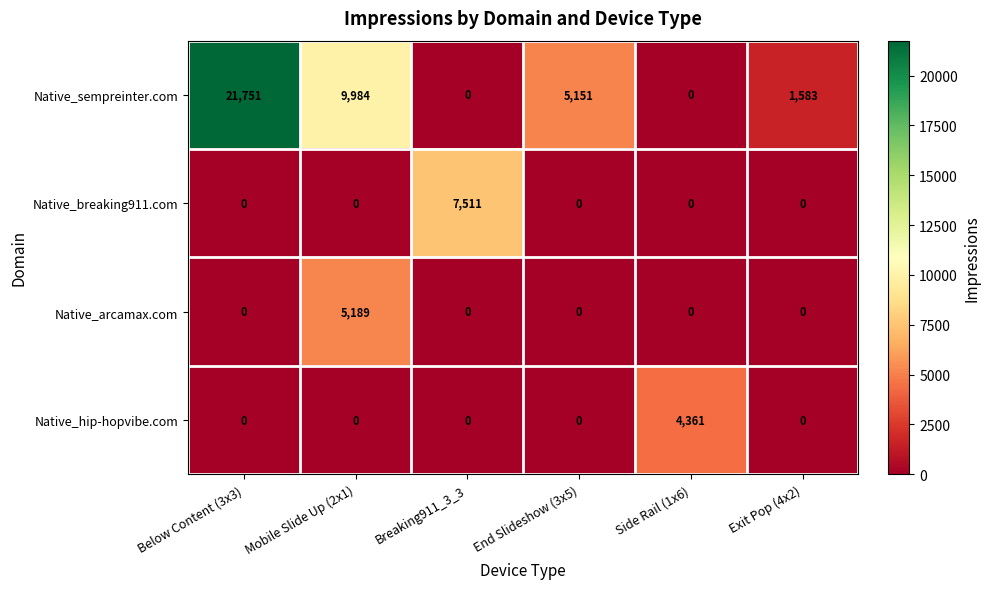

Which series has the widest spread of values?

Native_sempreinter.com